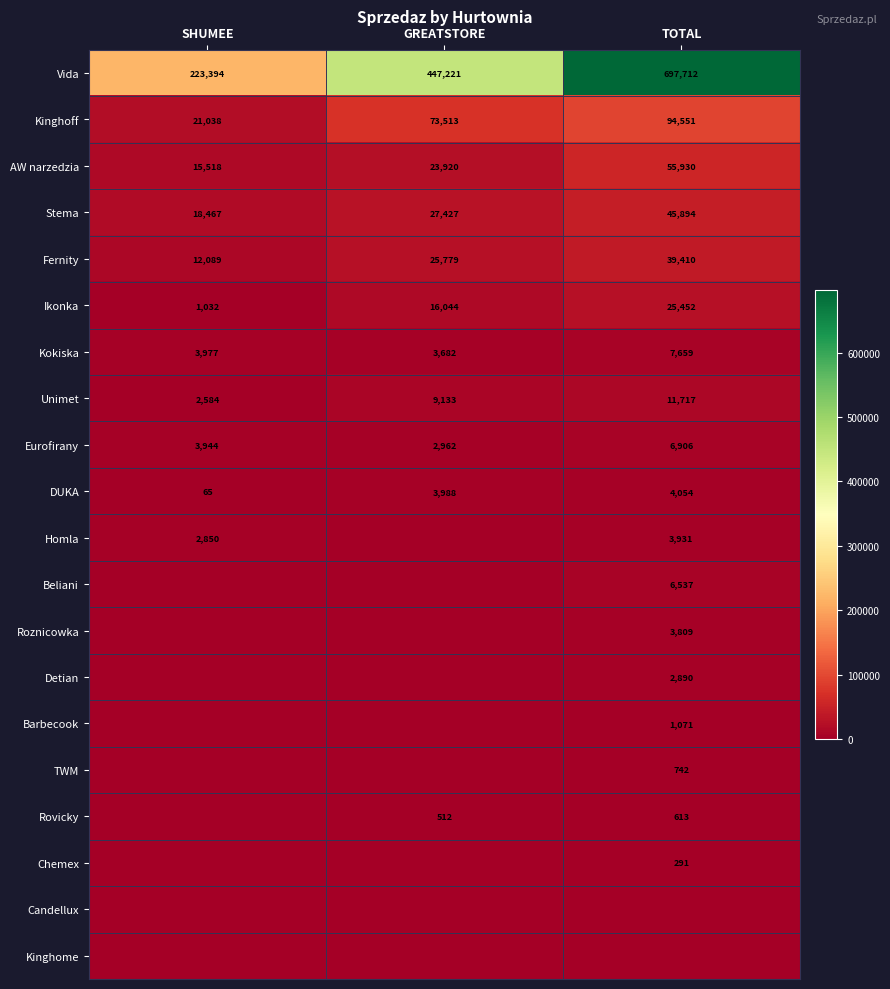

What is the sum of the Unimet values at TOTAL and GREATSTORE?

20850